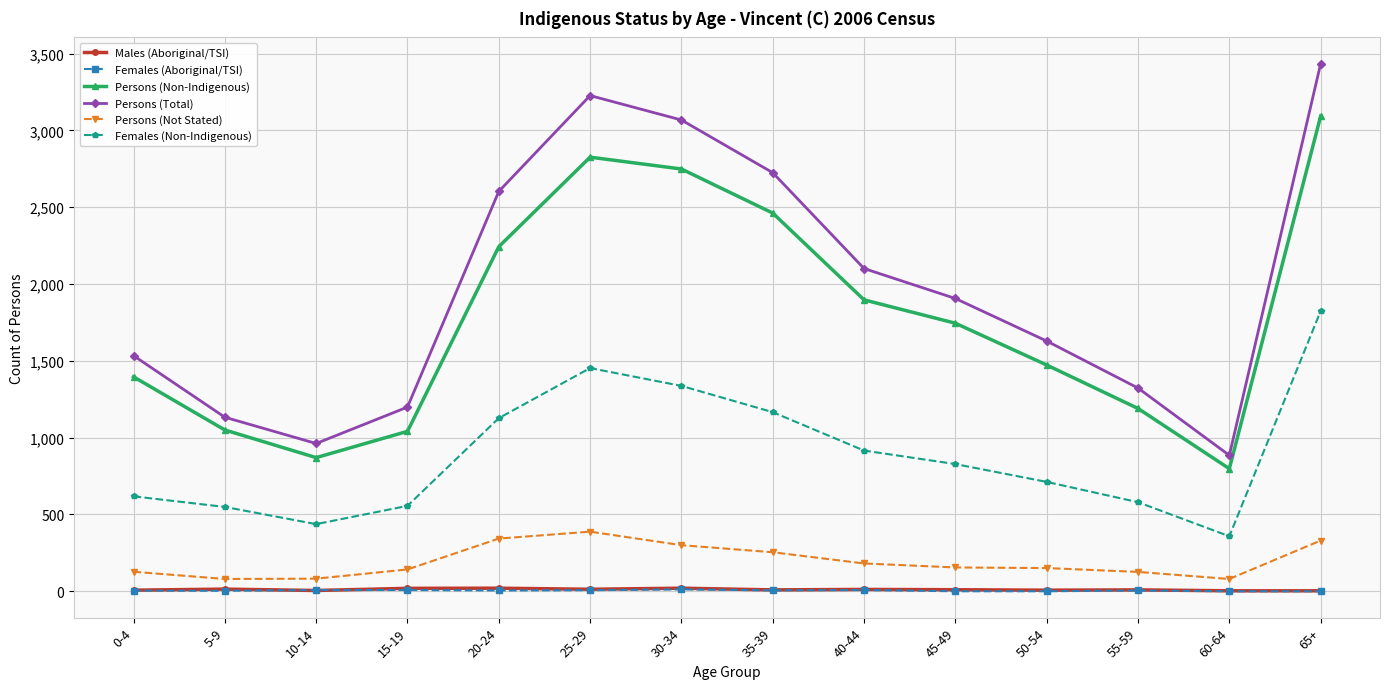

What is the sum of the Persons (Non-Indigenous) values at 30-34 and 40-44?

4646